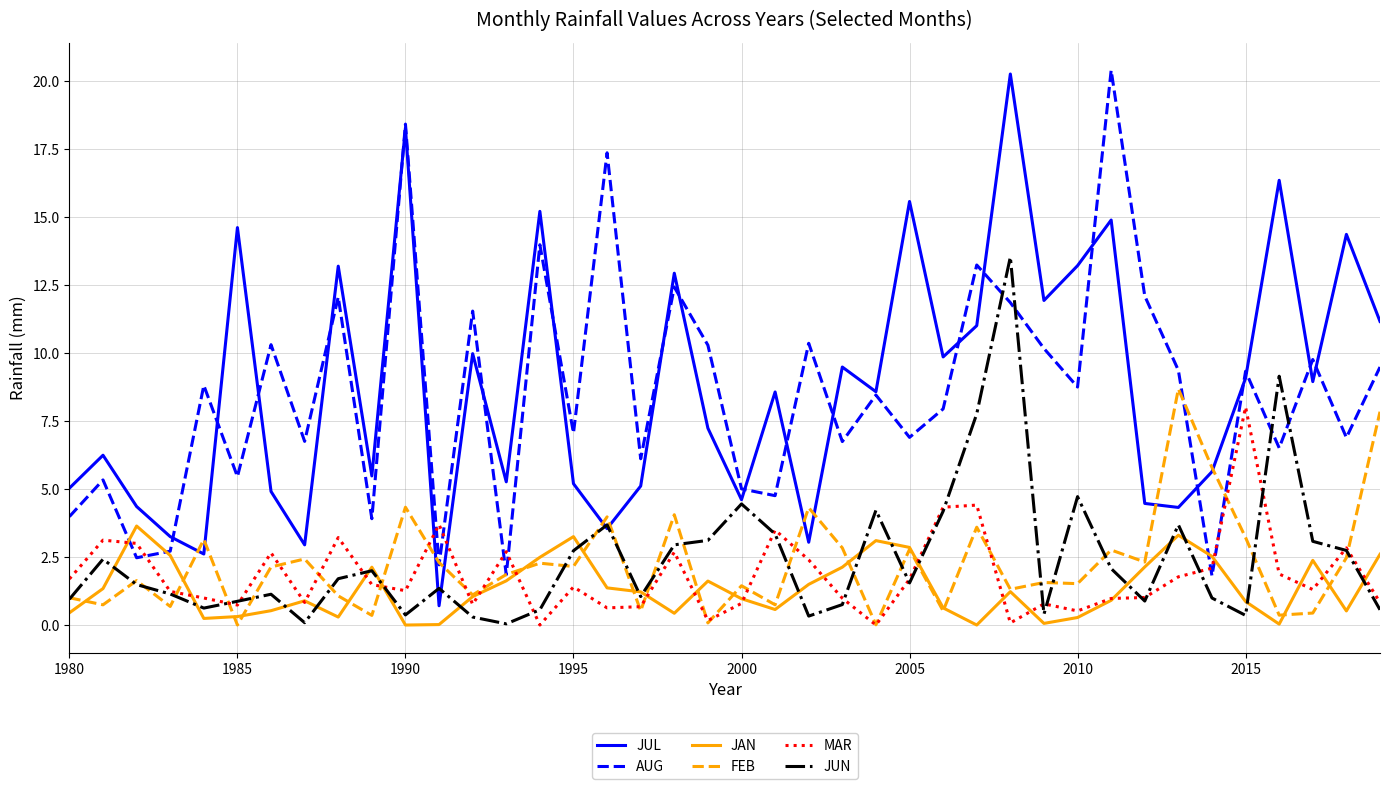

What is the maximum value for JAN?

3.6